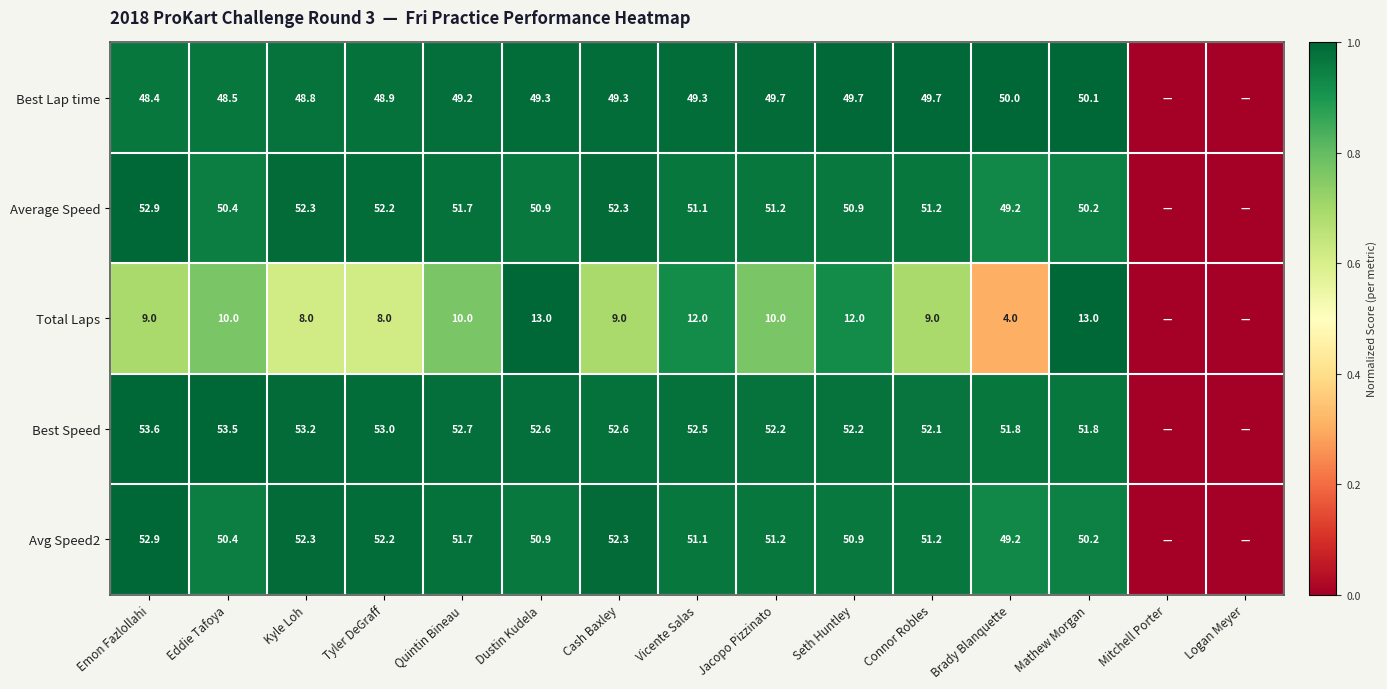

The value of Avg Speed2 at Quintin Bineau is 51.7. True or false?

True